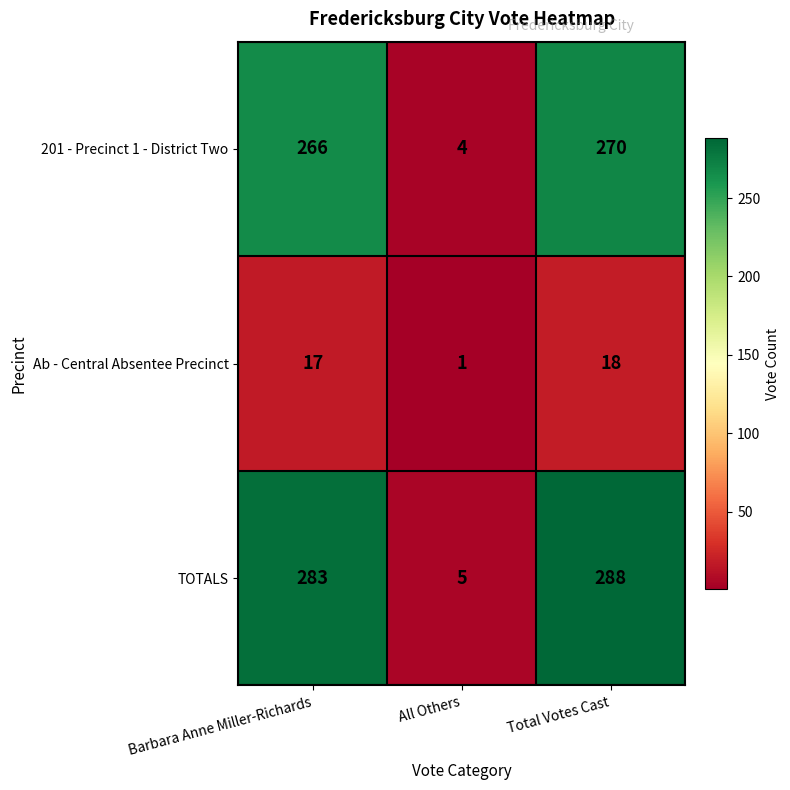

Where is TOTALS nearest to the value 146?

Barbara Anne Miller-Richards